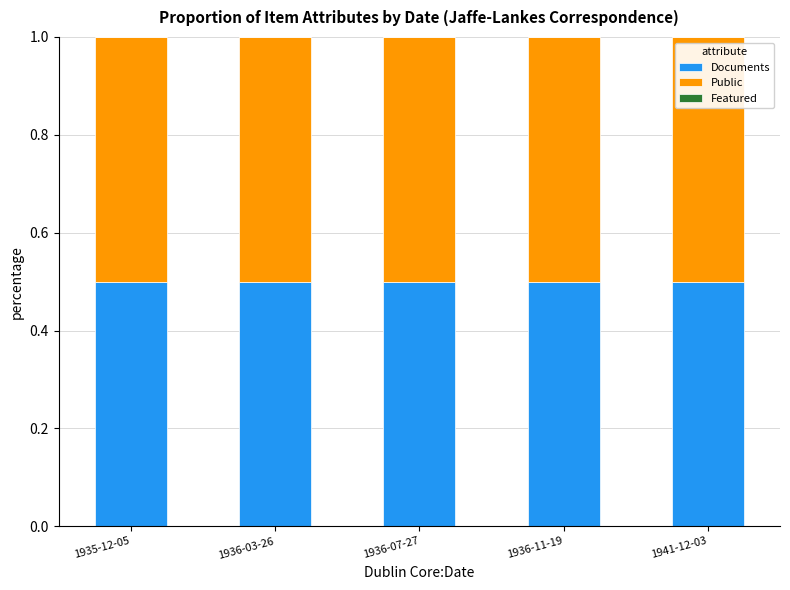

How many categories are shown in the chart?

5